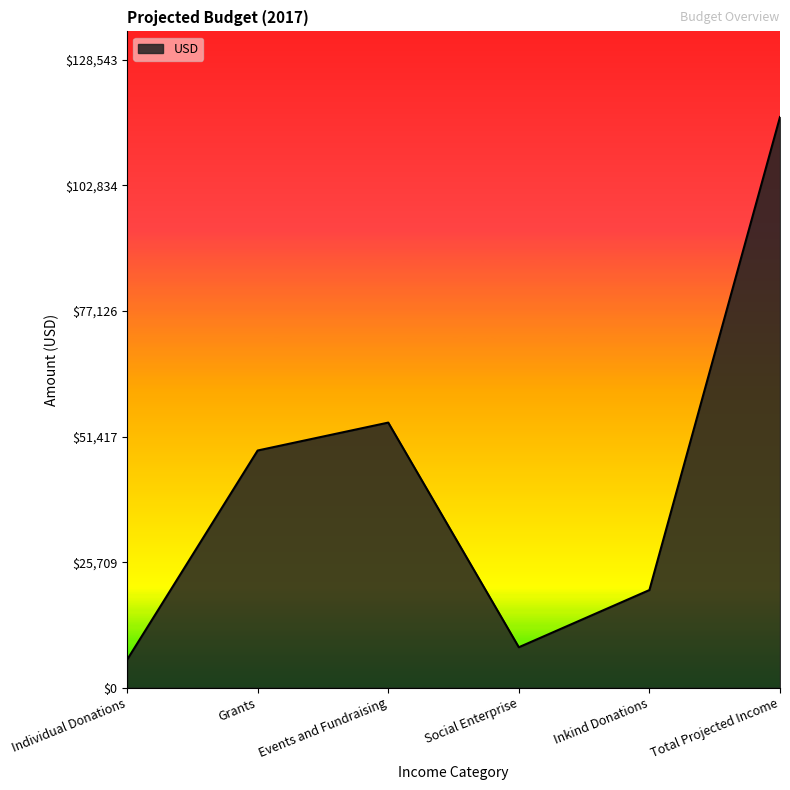

What value does the data have at Social Enterprise?

8285.7